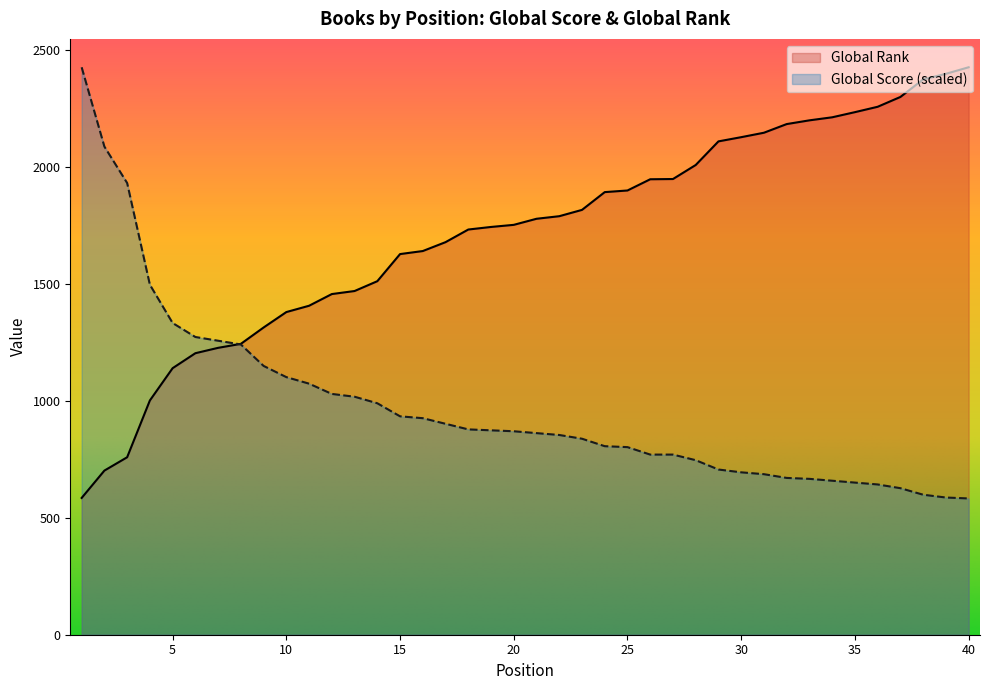

Rank the series by their average value, from lowest to highest.

Global Score (scaled), Global Rank